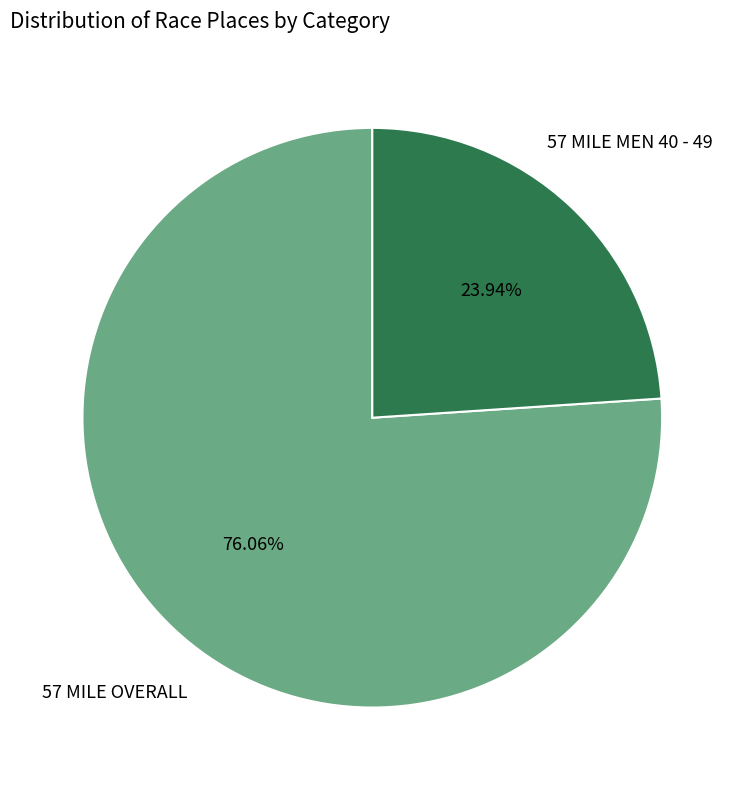

Does any single category account for the majority?

Yes